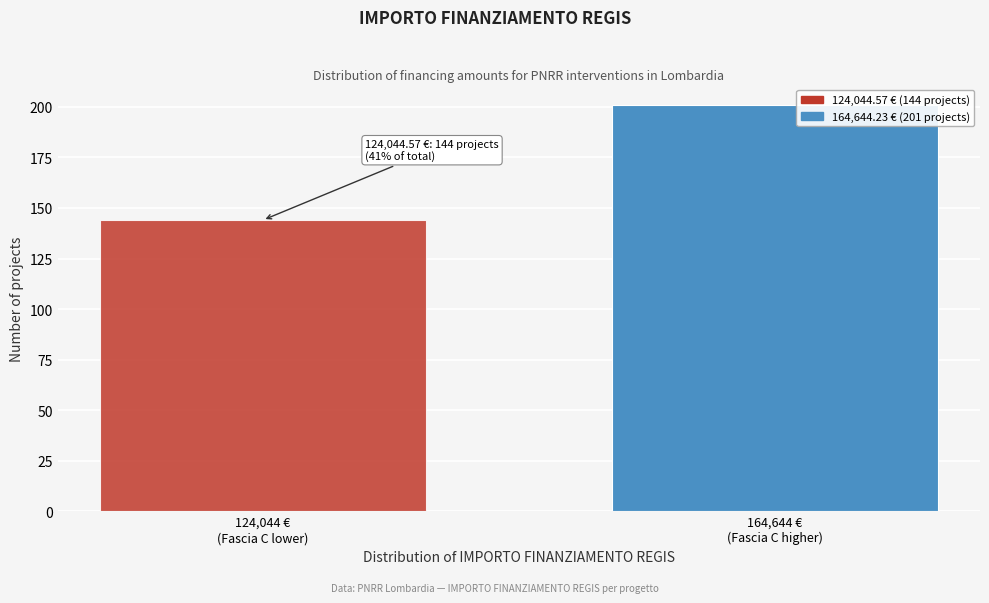

Reading left to right, transcribe all the data shown in this chart.

144	201